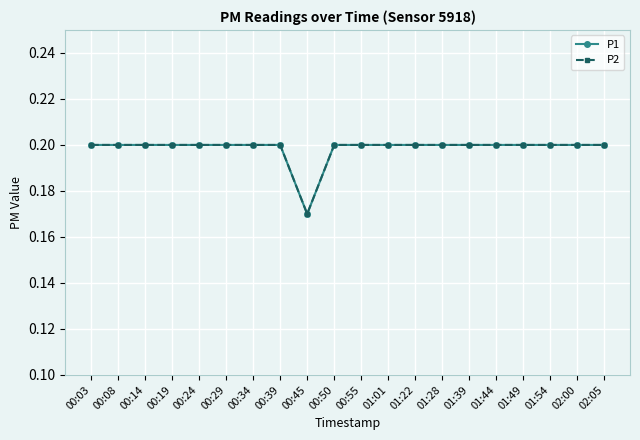

At which category does P1 reach its first local valley?

00:45